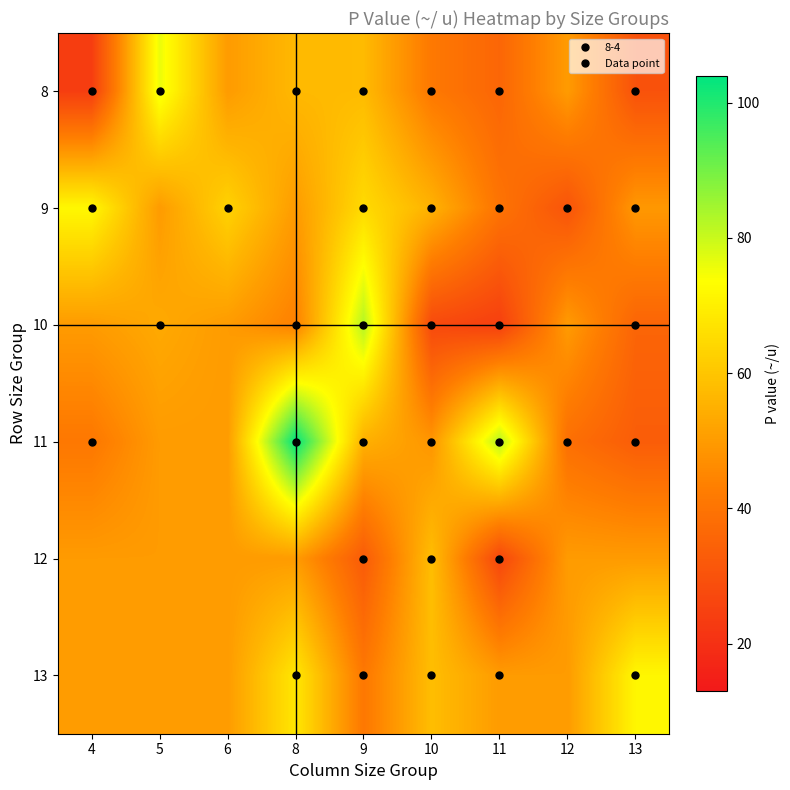

What is the smallest value displayed?

24.0